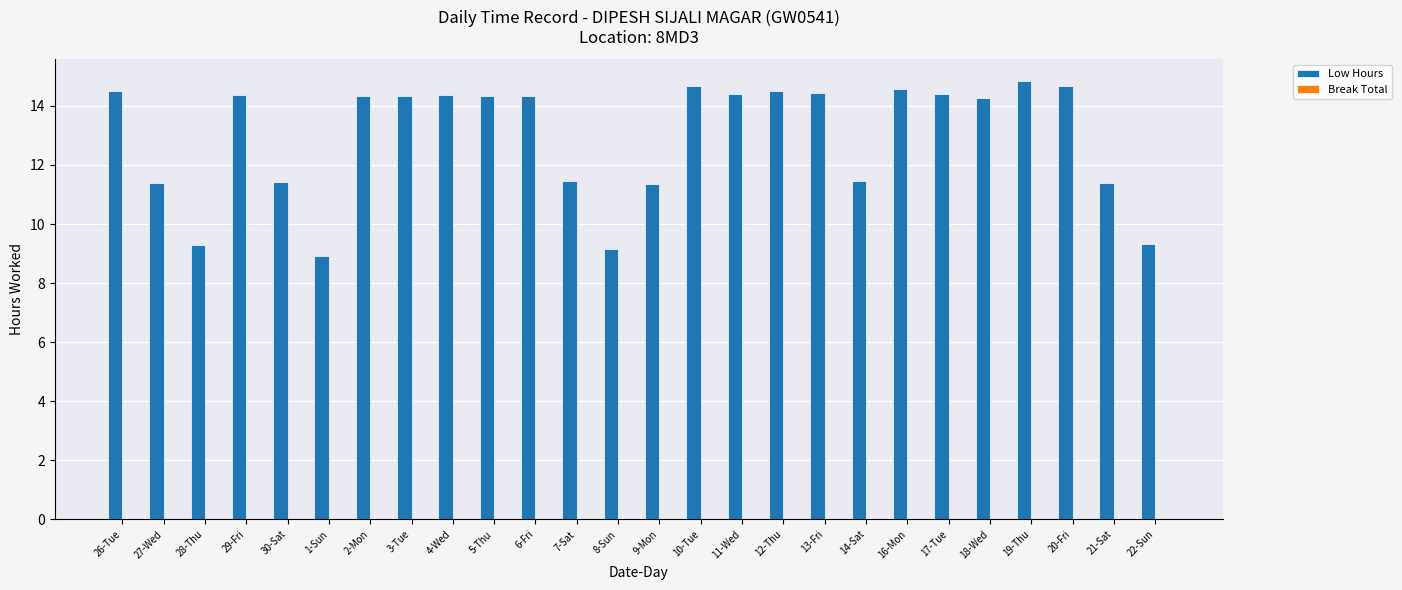

How many data points are less than 14?

10